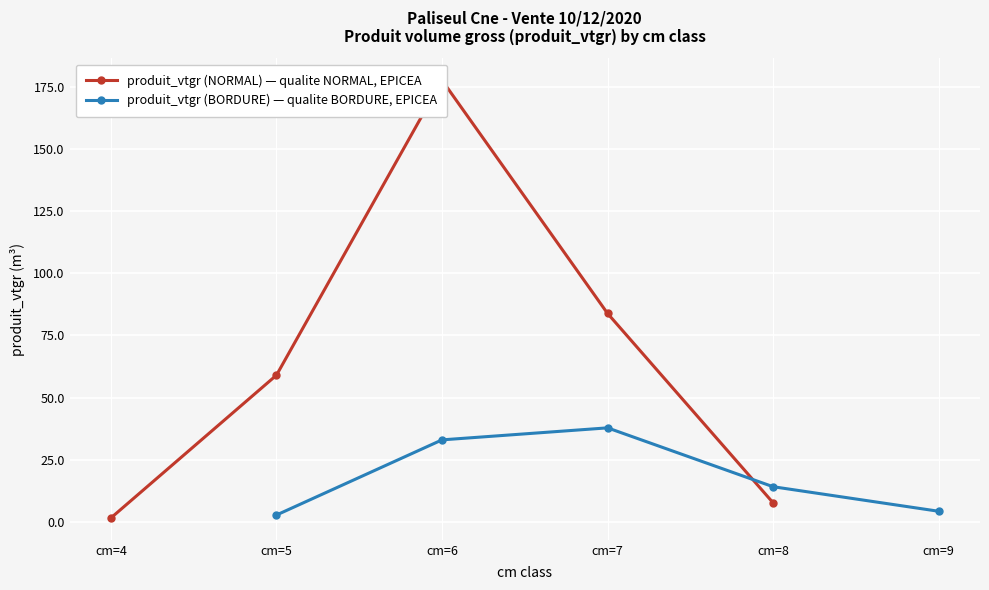

In produit_vtgr (NORMAL) — qualite NORMAL, EPICEA, how many points are higher than both neighbors (excluding endpoints)?

1